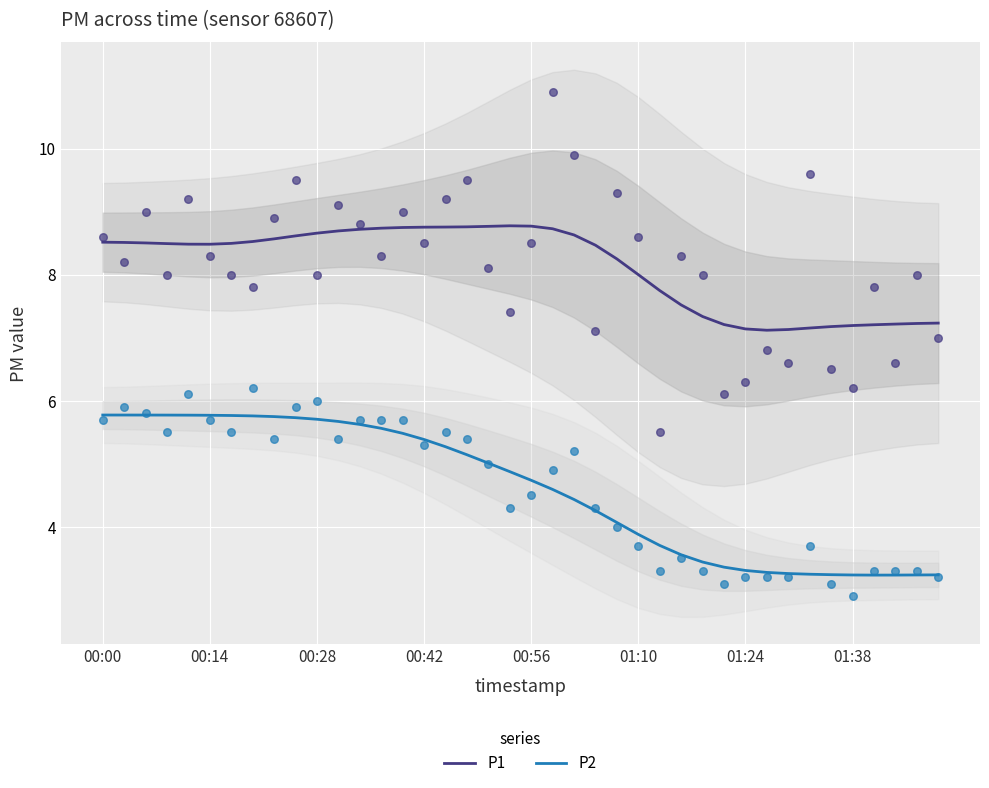

What is the highest value of the P2 series?

5.8